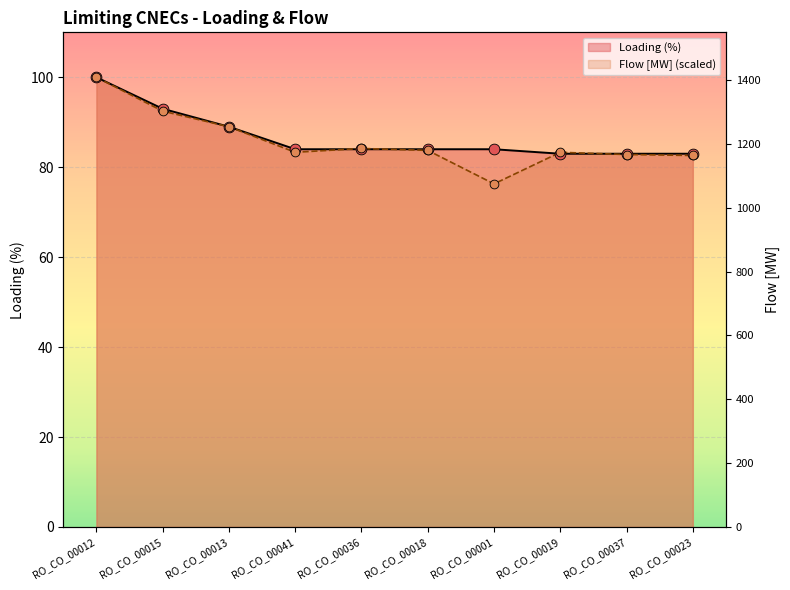

At how many categories does at least one series exceed 91?

2